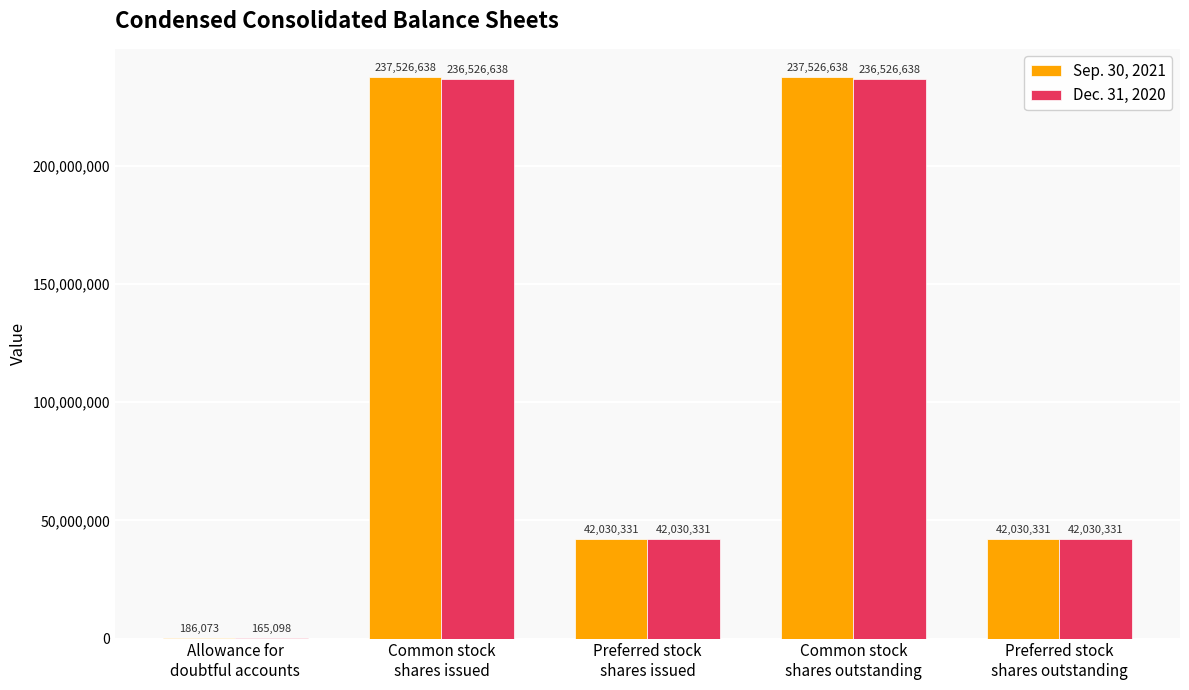

Reading left to right, extract all data points from this chart.

Sep. 30, 2021: Allowance for
doubtful accounts=186073	Common stock
shares issued=237526638	Preferred stock
shares issued=42030331	Common stock
shares outstanding=237526638	Preferred stock
shares outstanding=42030331
Dec. 31, 2020: Allowance for
doubtful accounts=165098	Common stock
shares issued=236526638	Preferred stock
shares issued=42030331	Common stock
shares outstanding=236526638	Preferred stock
shares outstanding=42030331